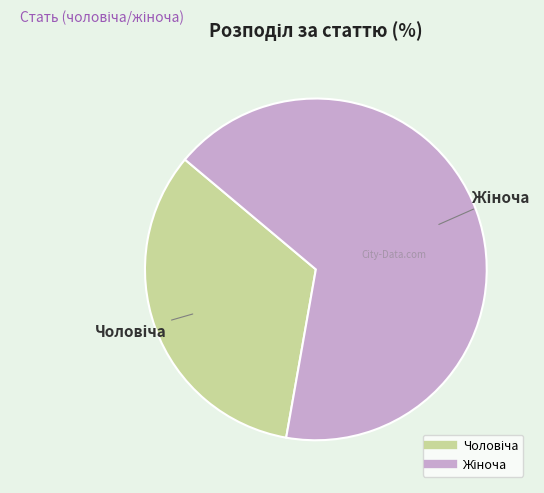

Is there a majority slice in this chart?

Yes